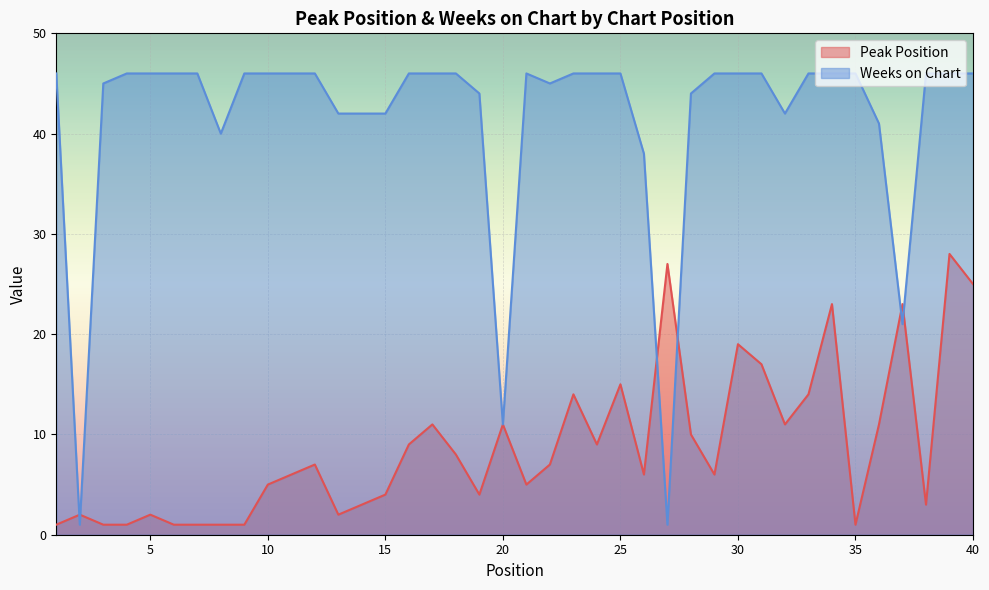

What is the greatest value displayed?

46